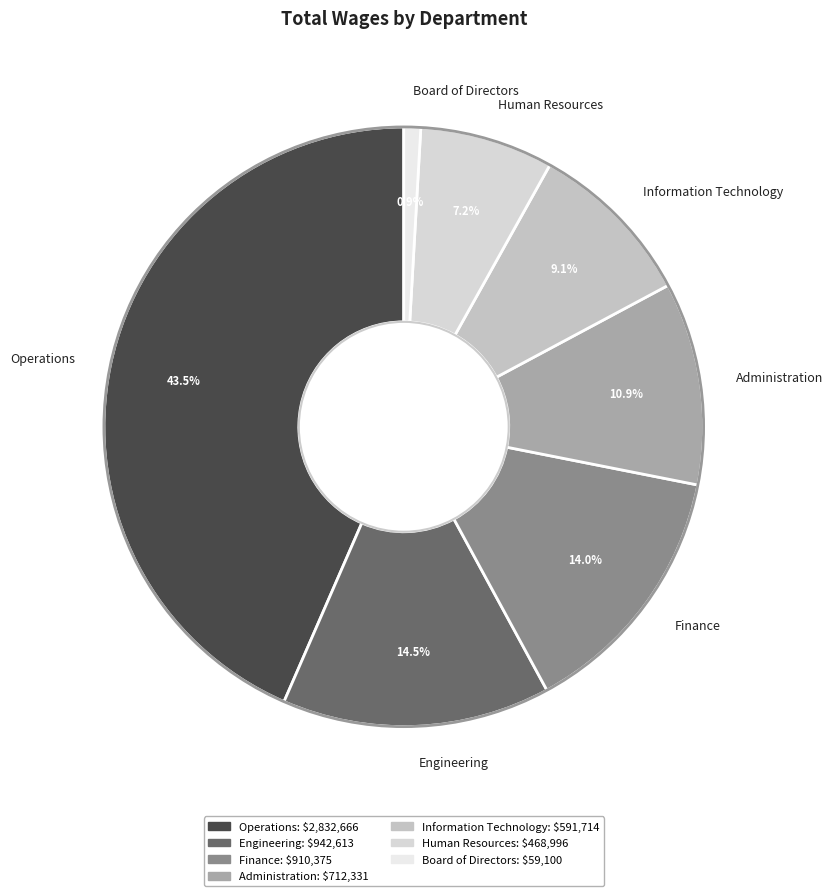

Does Board of Directors represent more than half of the total?

No